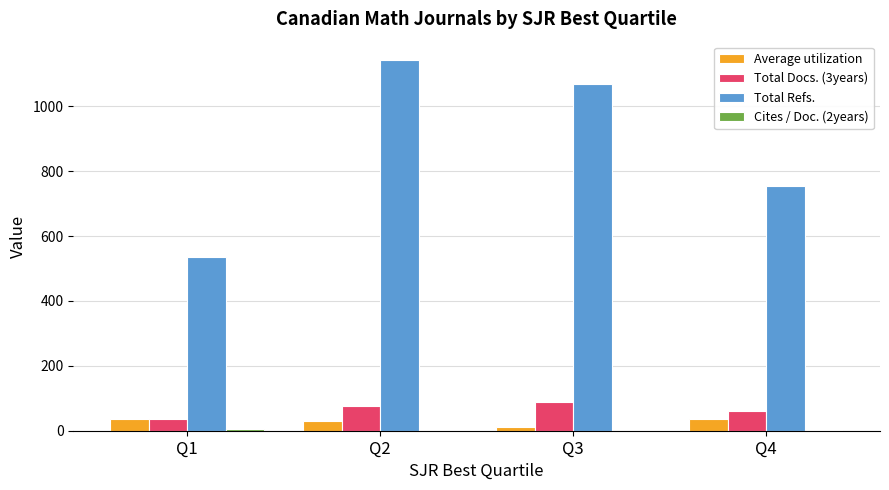

At which category is the sum across all series the highest?

Q2